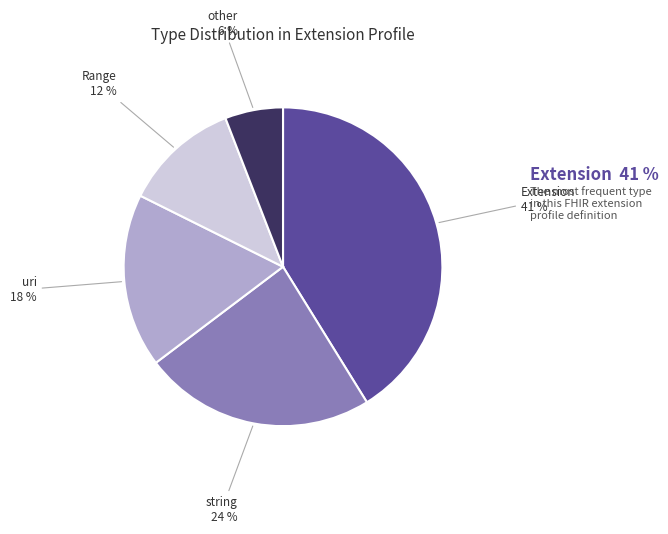

Is Extension.extension:authorizedAgeRange.value[x] the majority of the pie?

No